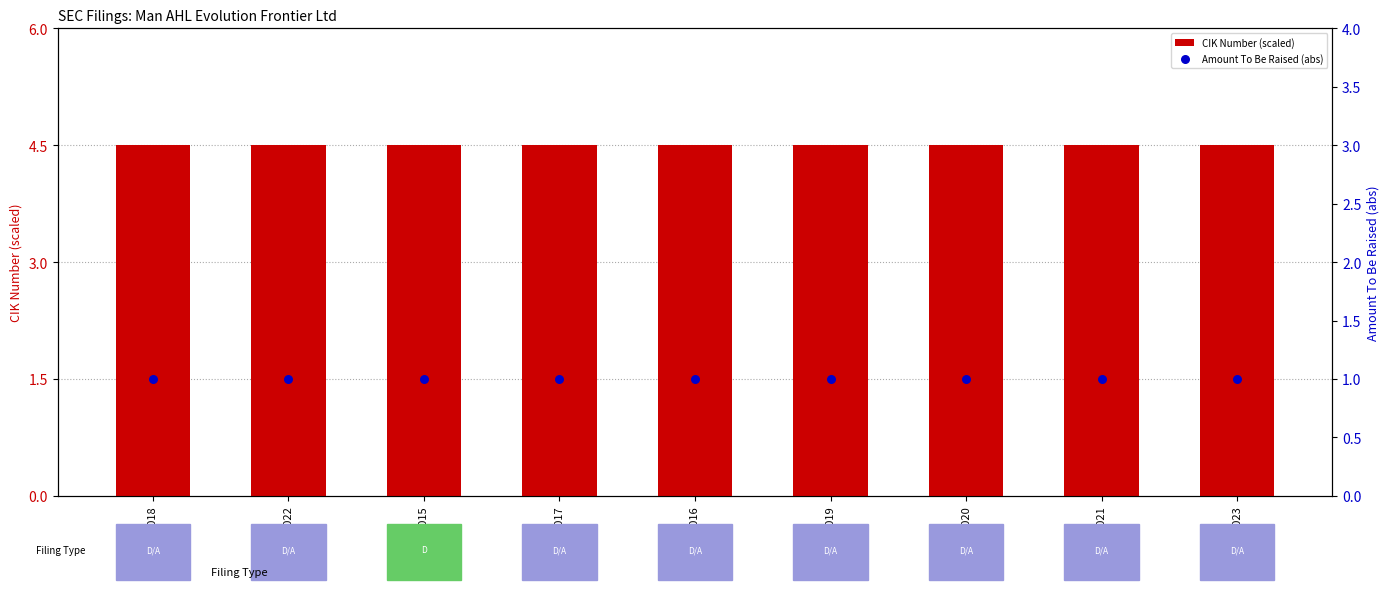

Which series reaches the maximum Y coordinate?

CIK Number (scaled)